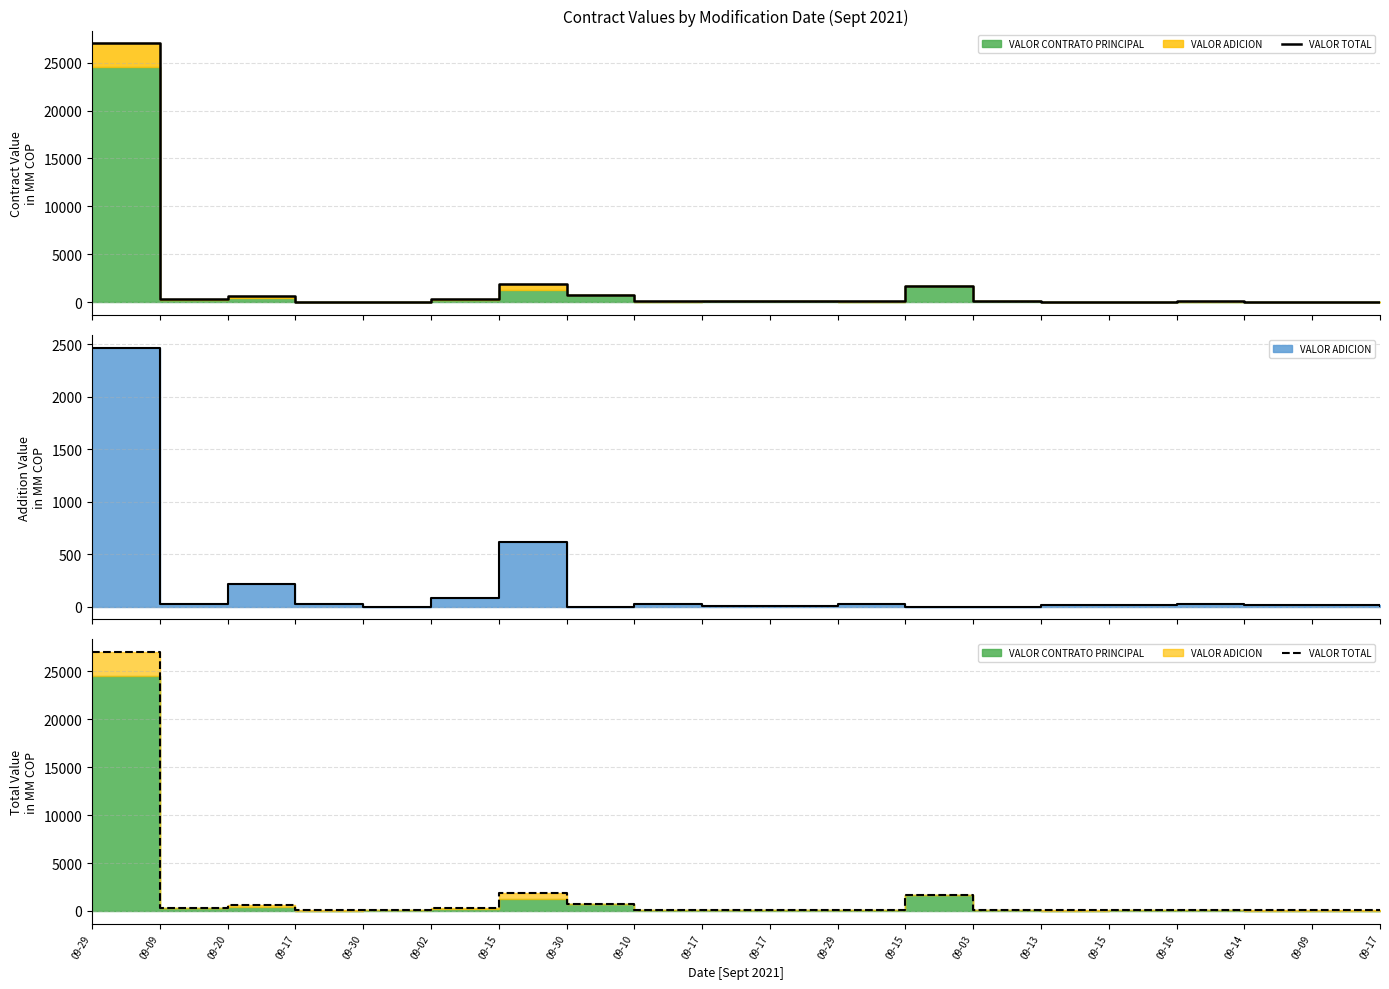

The chart shows a value of 117.7 at 09-29. True or false?

False